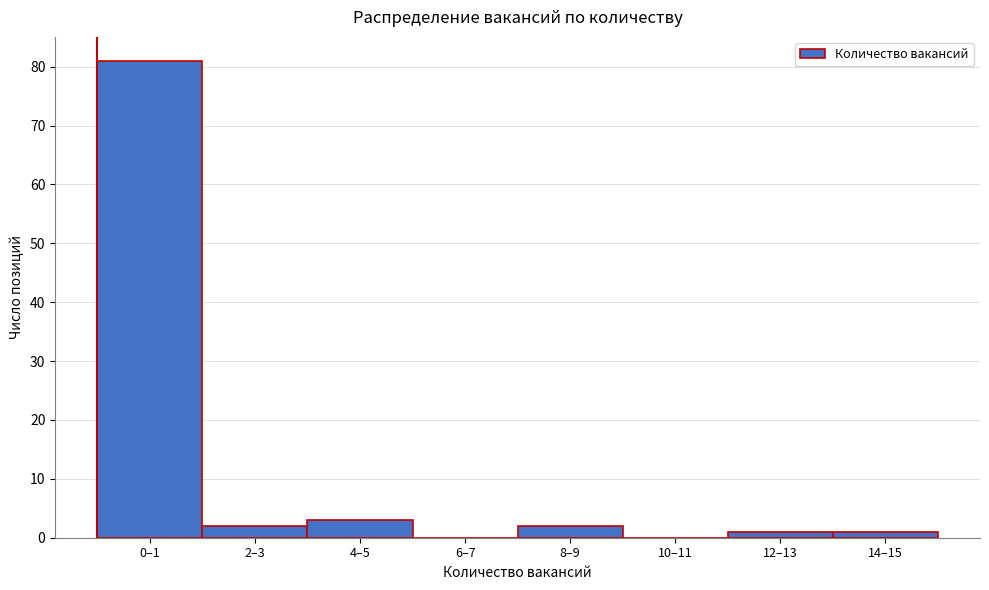

Reading right to left, what are all the values shown in this chart?

14–15=1	12–13=1	10–11=0	8–9=2	6–7=0	4–5=3	2–3=2	0–1=81